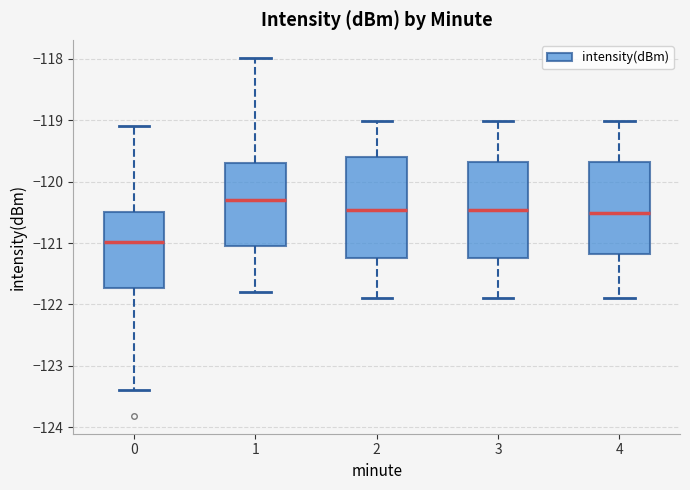

Which box's median line is the lowest?

0